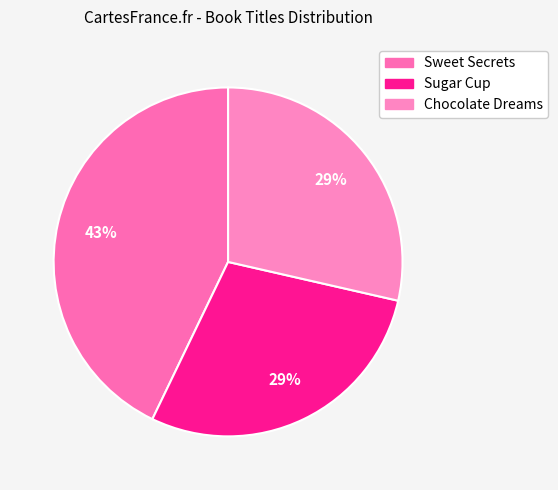

The Sugar Cup slice represents 29% of the pie. True or false?

True